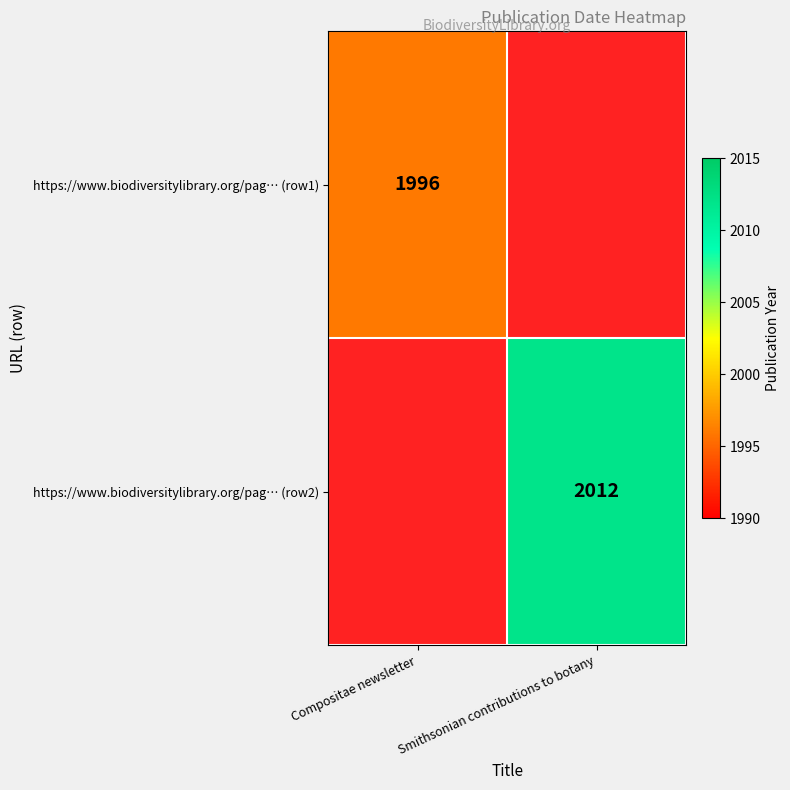

At which category is the sum across all series the highest?

Smithsonian contributions to botany